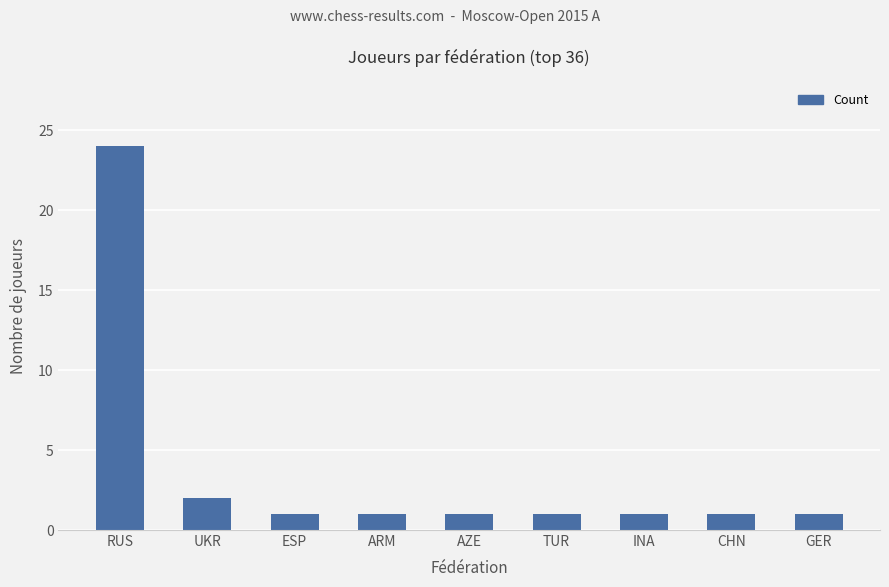

How many data points does each series have?

9